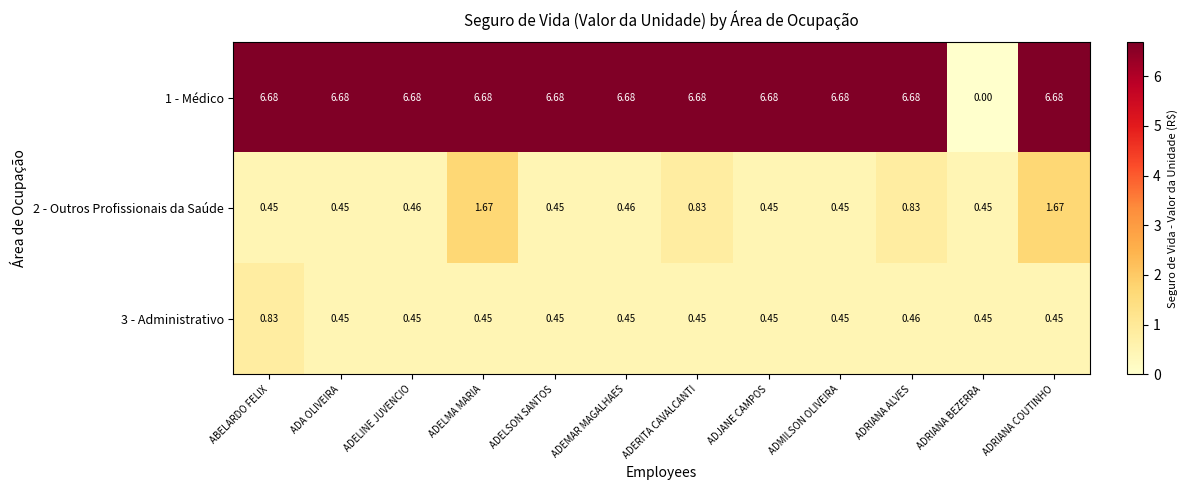

Is the value of 2 - Outros Profissionais da Saúde at ADELMA MARIA greater than the value of 3 - Administrativo at ABELARDO FELIX?

Yes